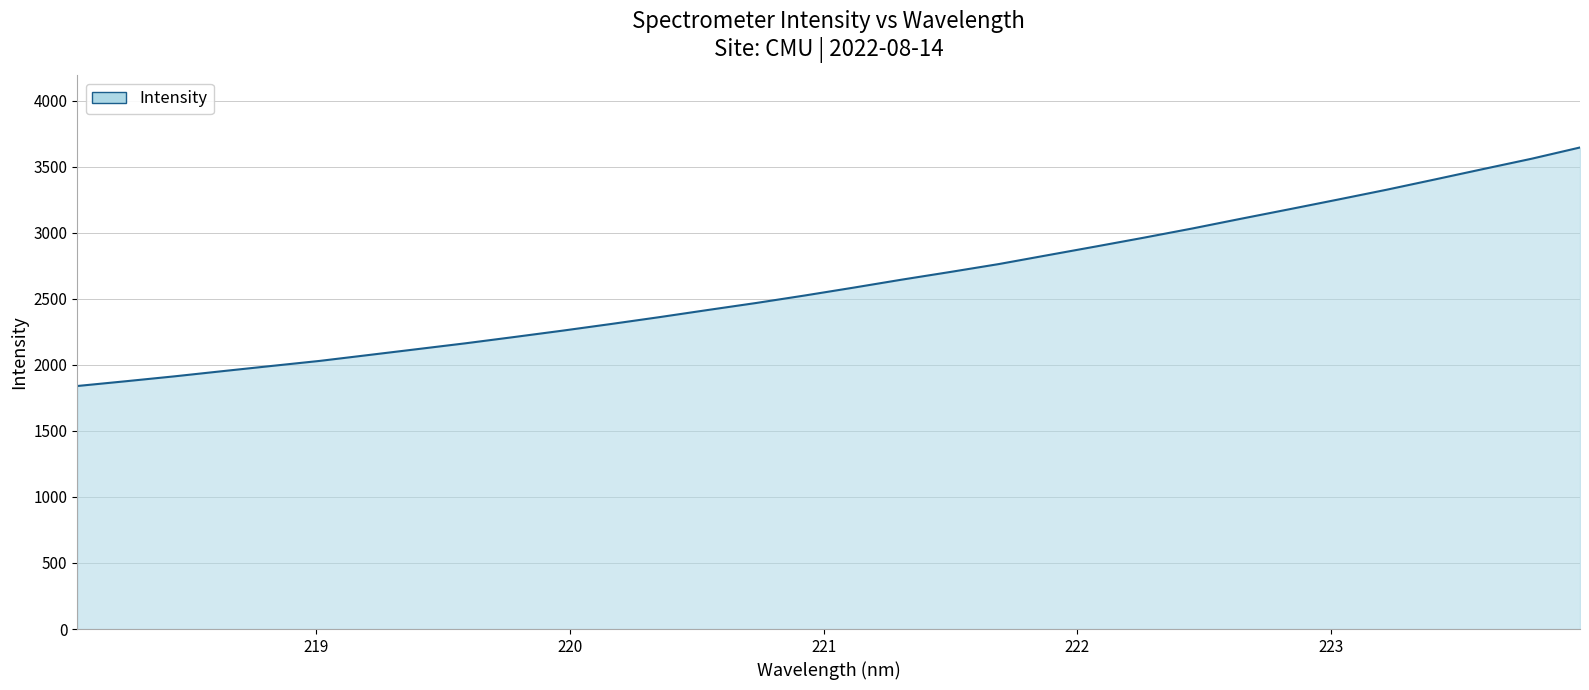

What is the difference between the maximum and minimum values?

1805.9